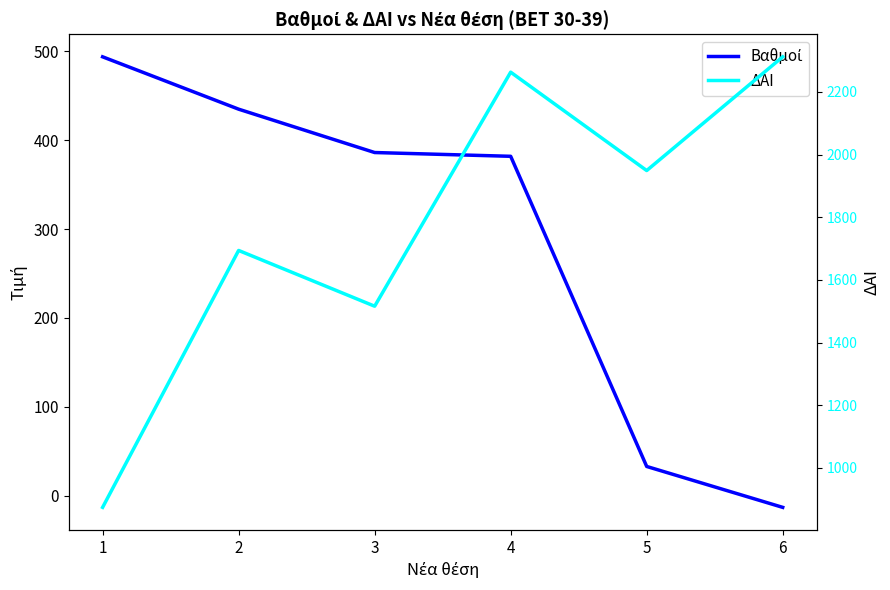

True or false: ΔΑΙ has a value of 3487.6 at 5.

False